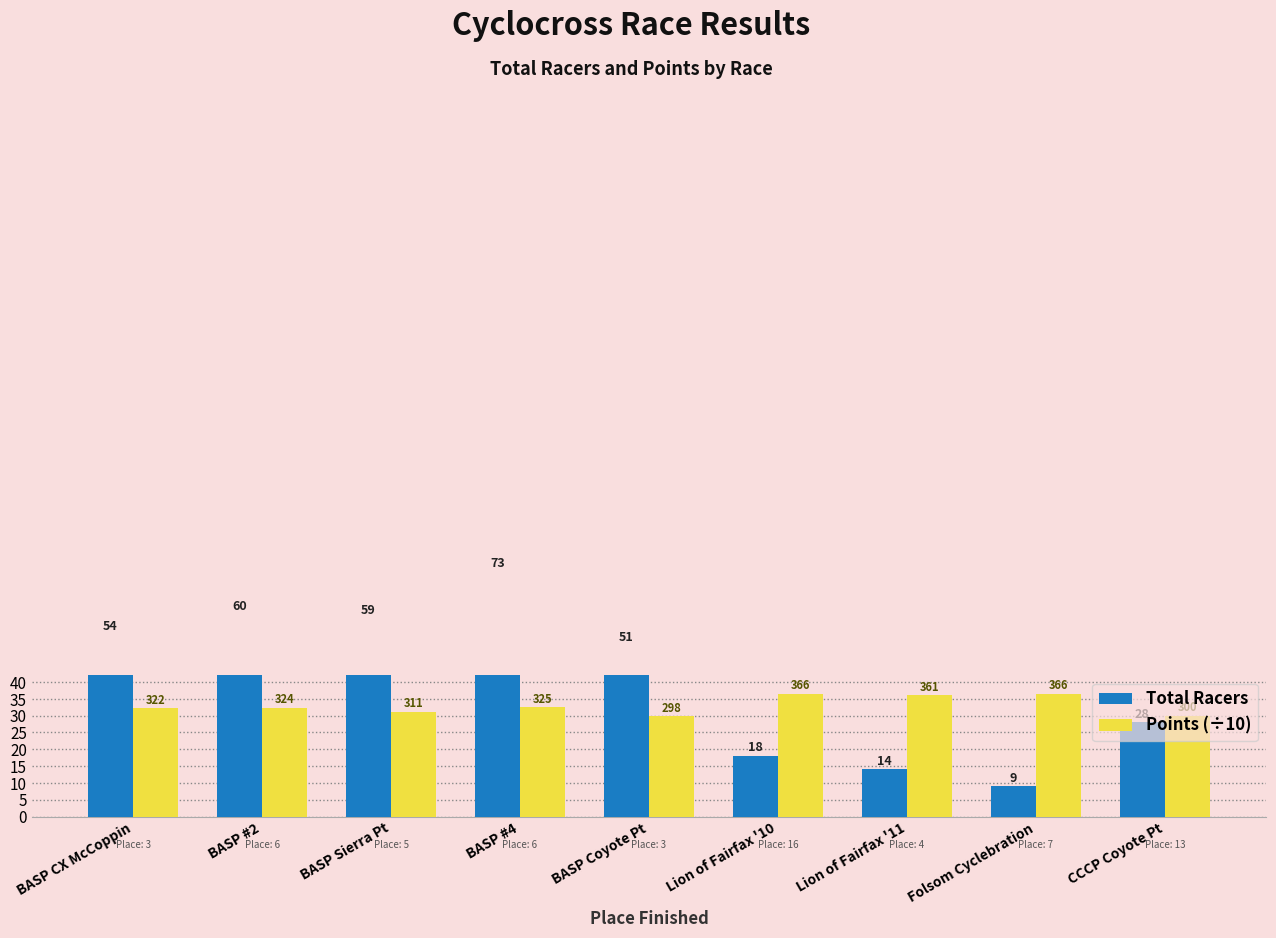

Reading left to right, extract all data points from this chart.

Total Racers: 54.0	60.0	59.0	73.0	51.0	18.0	14.0	9.0	28.0
Points (÷10): 32.2	32.4	31.1	32.5	29.8	36.6	36.1	36.6	30.0